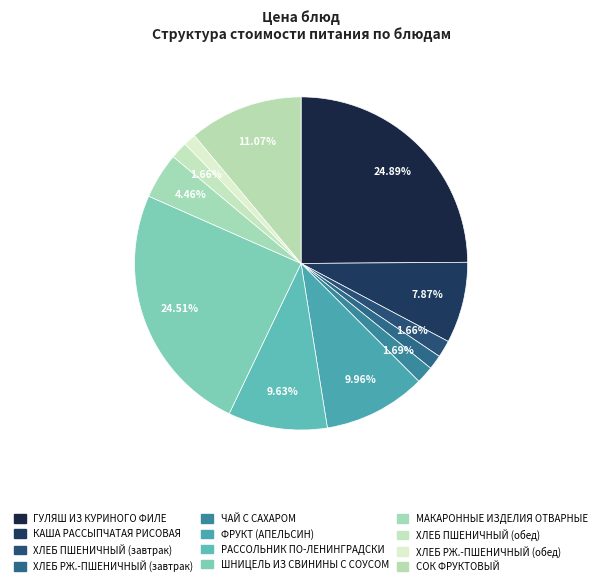

Do ХЛЕБ ПШЕНИЧНЫЙ (завтрак) and КАША РАССЫПЧАТАЯ РИСОВАЯ together represent more than half of the pie?

No